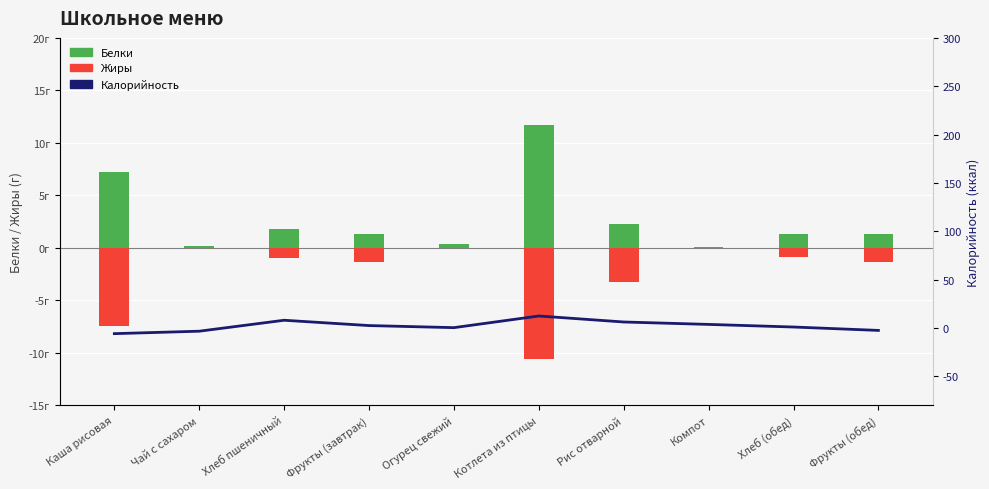

The value of Жиры at Хлеб пшеничный is -1.6. True or false?

False